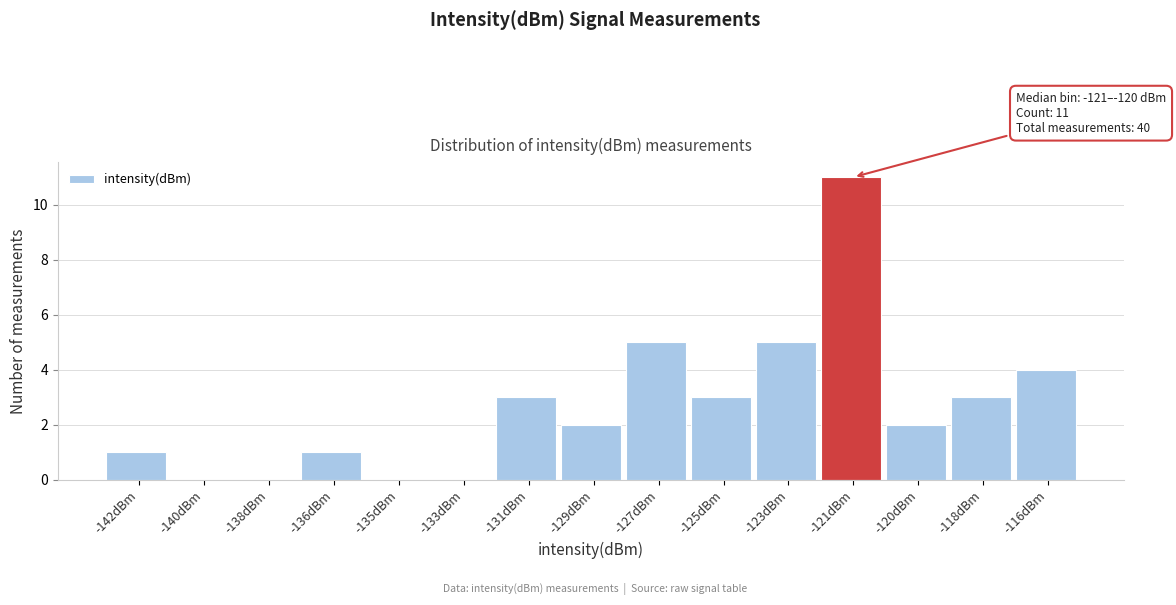

Reading left to right, list all the values displayed in this chart.

-142dBm=1	-140dBm=0	-138dBm=0	-136dBm=1	-135dBm=0	-133dBm=0	-131dBm=3	-129dBm=2	-127dBm=5	-125dBm=3	-123dBm=5	-121dBm=11	-120dBm=2	-118dBm=3	-116dBm=4